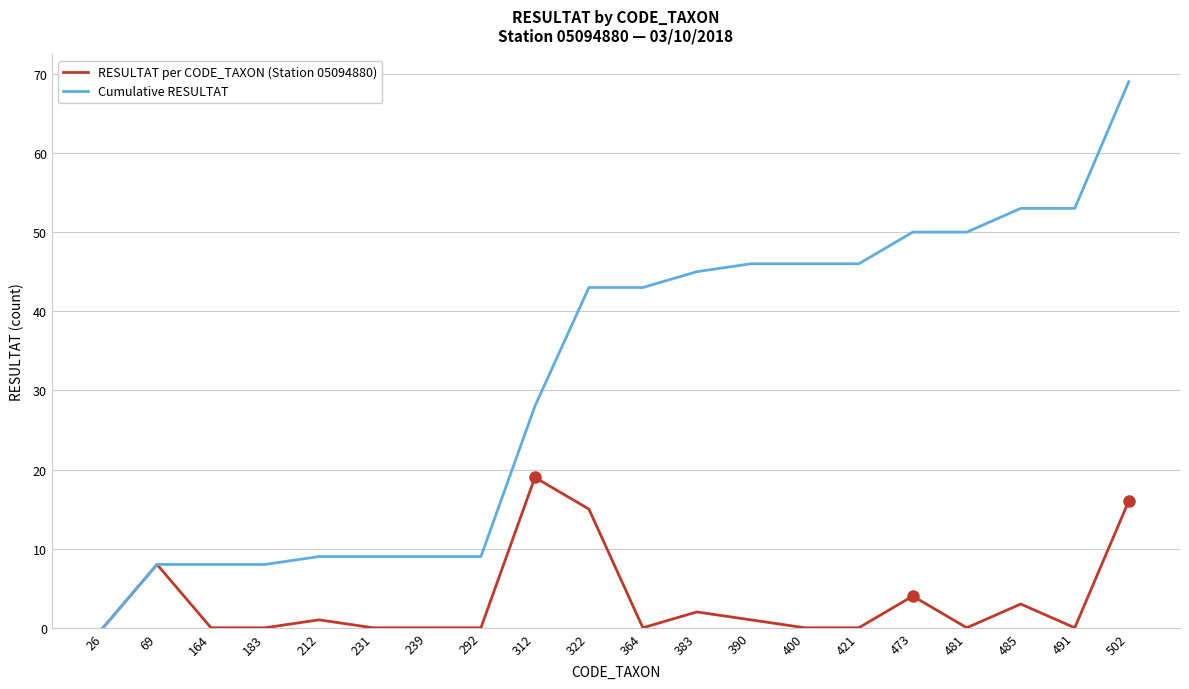

How many series are shown in this chart?

2